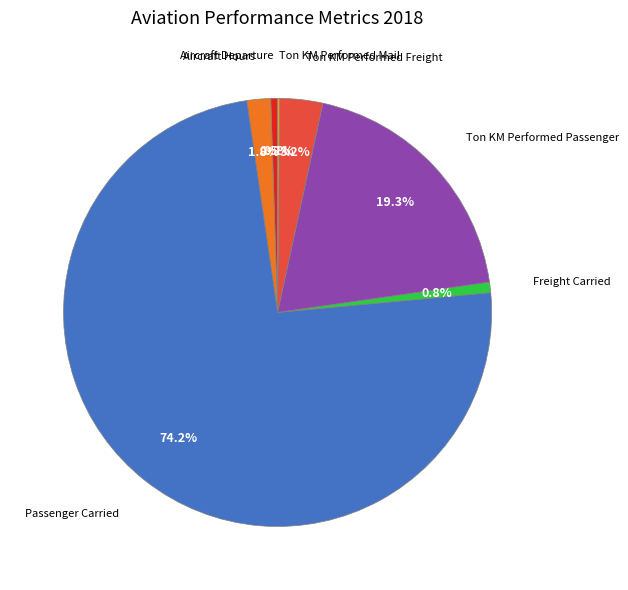

Is there any slice that represents more than half of the pie?

Yes